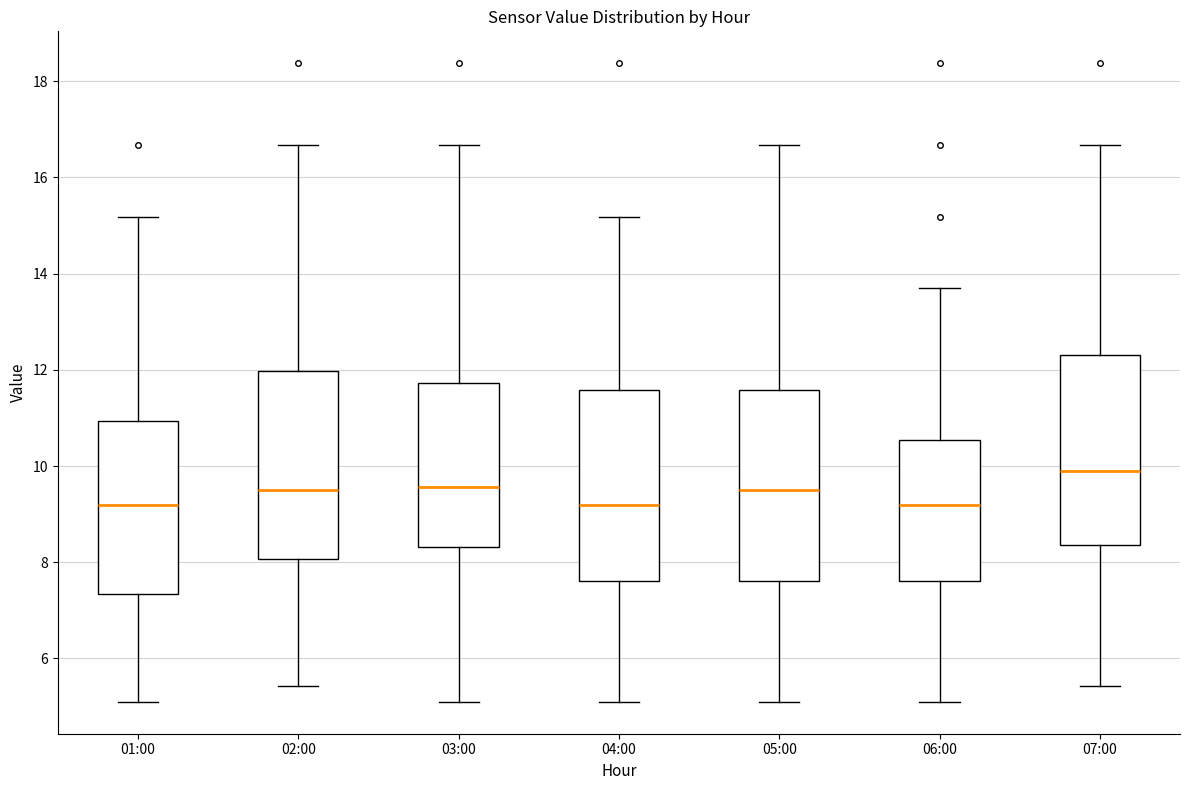

Reading left to right, transcribe this box plot: for each box, give where its median line is, the range the box spans, and where its two whiskers end, as read against the y-axis. The values are not printed on the chart, so give them approximately, as read against the axis.

01:00: median 9.2, box 7.4 to 11.0, whiskers 5.2 to 15.2
02:00: median 9.6, box 8.0 to 12.0, whiskers 5.4 to 16.6
03:00: median 9.6, box 8.4 to 11.8, whiskers 5.2 to 16.6
04:00: median 9.2, box 7.6 to 11.6, whiskers 5.2 to 15.2
05:00: median 9.6, box 7.6 to 11.6, whiskers 5.2 to 16.6
06:00: median 9.2, box 7.6 to 10.6, whiskers 5.2 to 13.8
07:00: median 10.0, box 8.4 to 12.4, whiskers 5.4 to 16.6